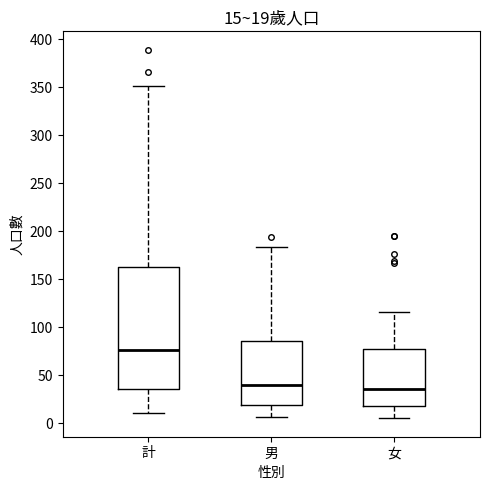

Which box is the tallest, from its lower edge to its upper edge?

計